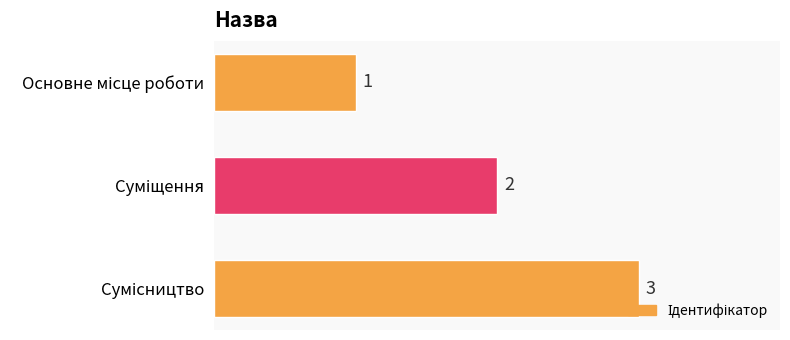

What is the sum of all values?

6